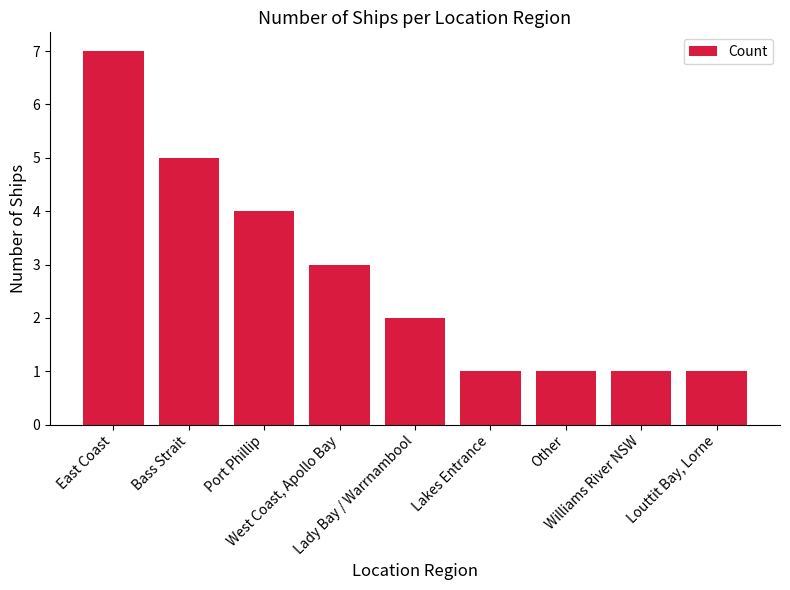

What is the greatest value displayed?

7